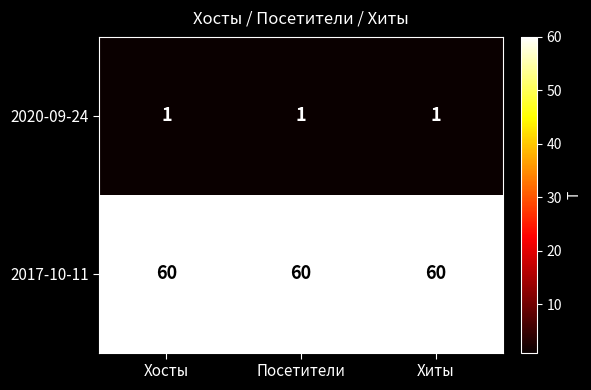

What is the total value across all series at Хиты?

61